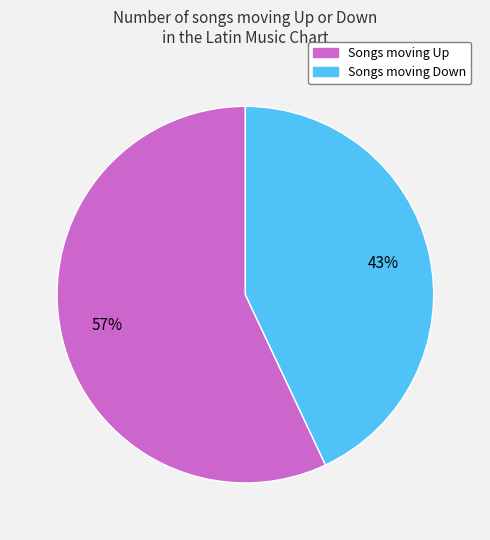

To the nearest percent, what is the average slice percentage?

50%